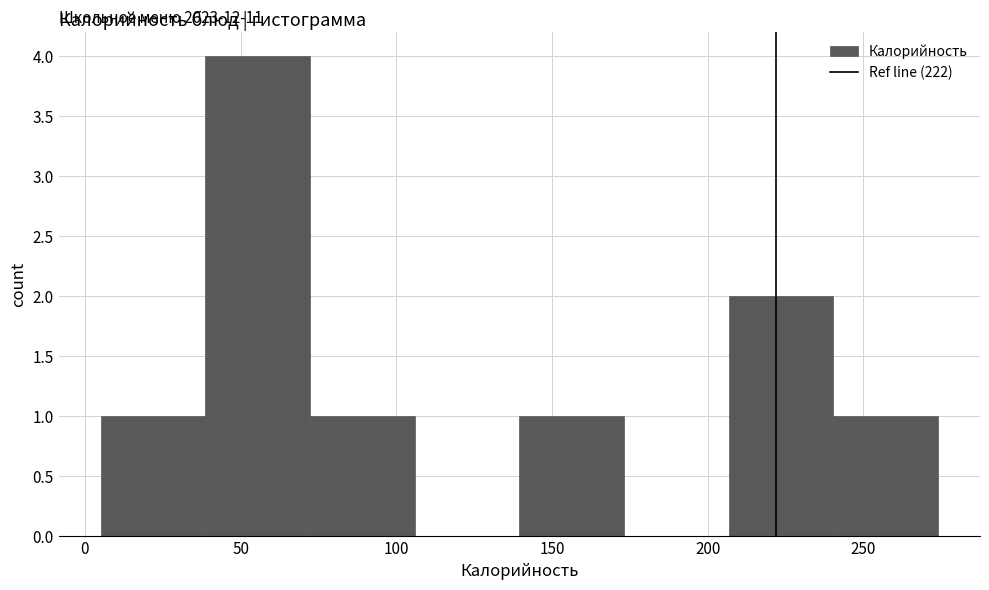

Which range on the x-axis has the tallest bar?

40 to 70